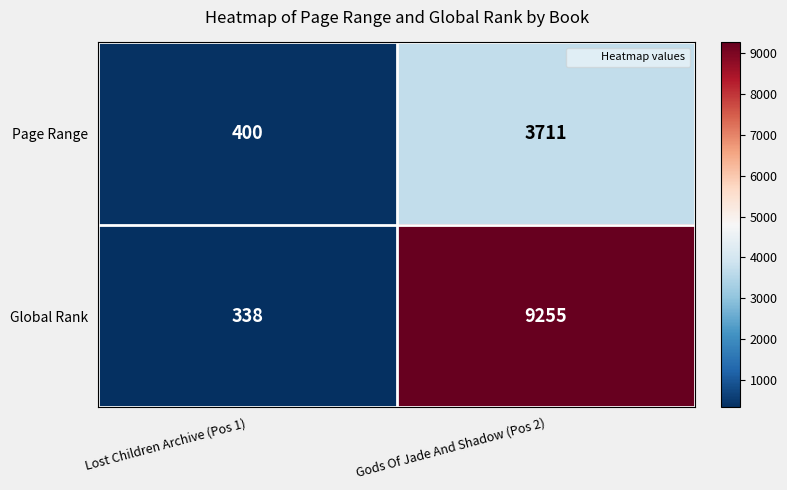

What is the highest value of the Global Rank series?

9255